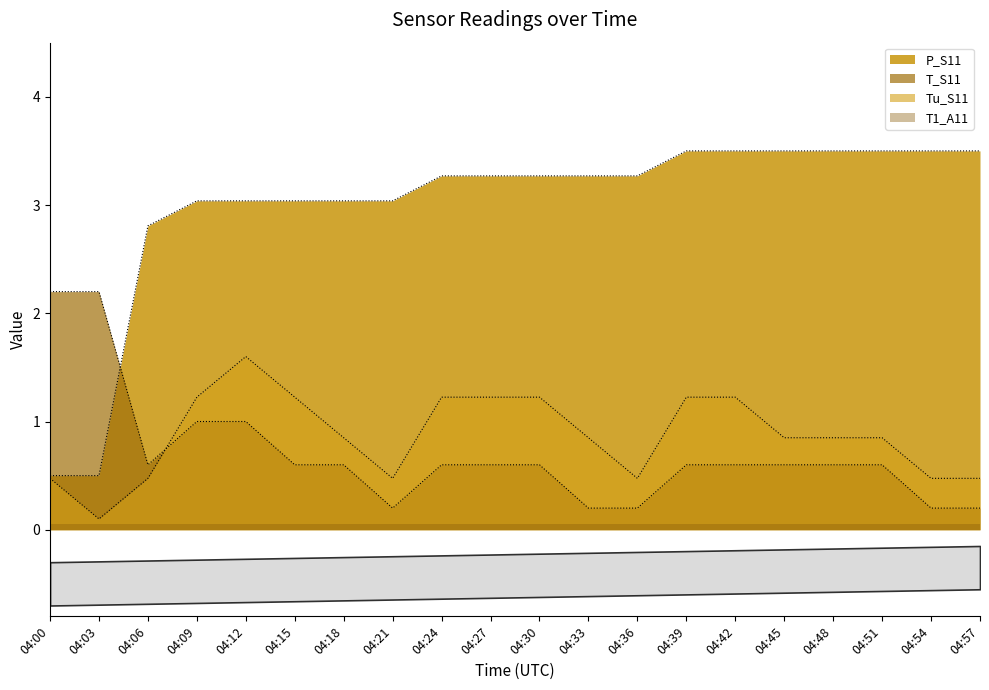

Between 04:42 and 04:45, which is larger?

04:42